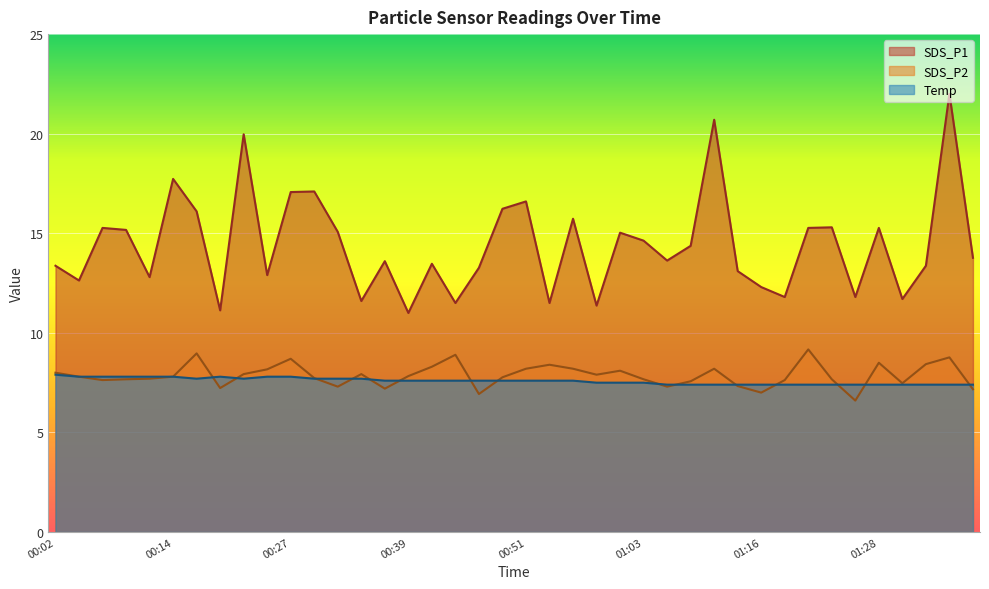

At which category is the sum across all series the highest?

01:35